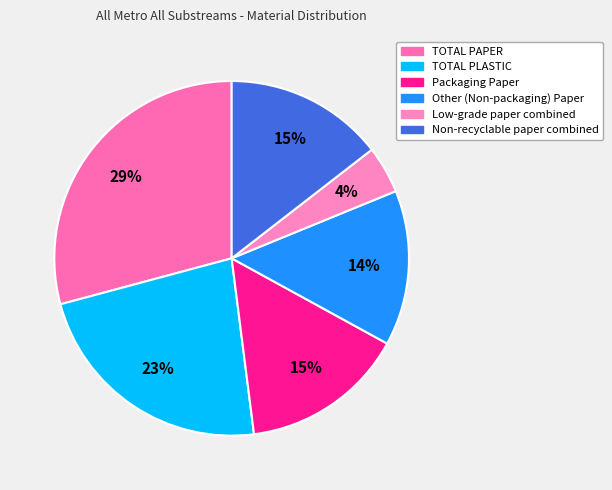

Which slice is the smallest?

Low-grade paper combined